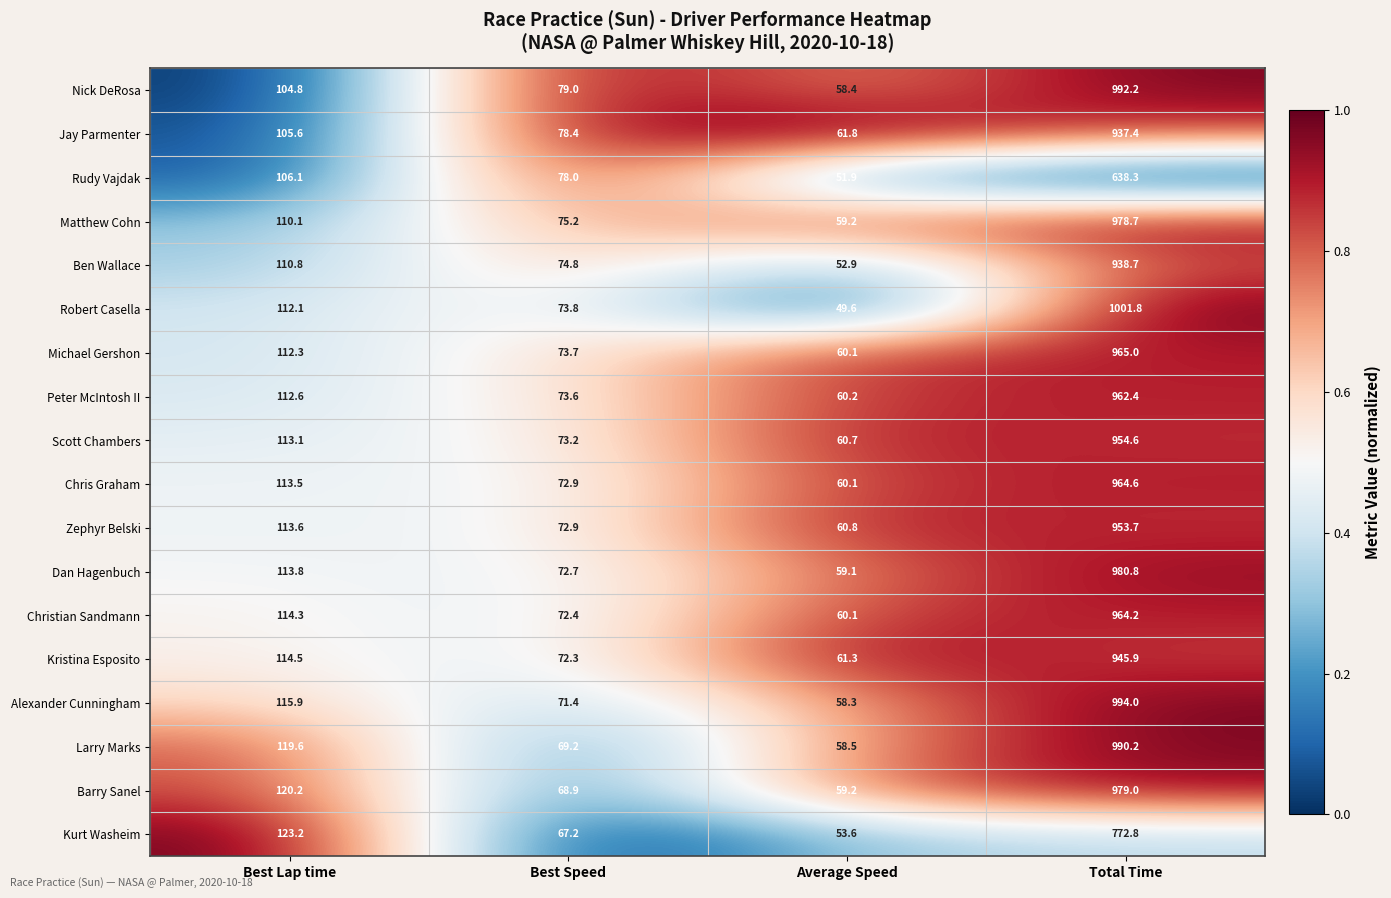

What is the spread (max minus min) of values at Total Time?

363.5